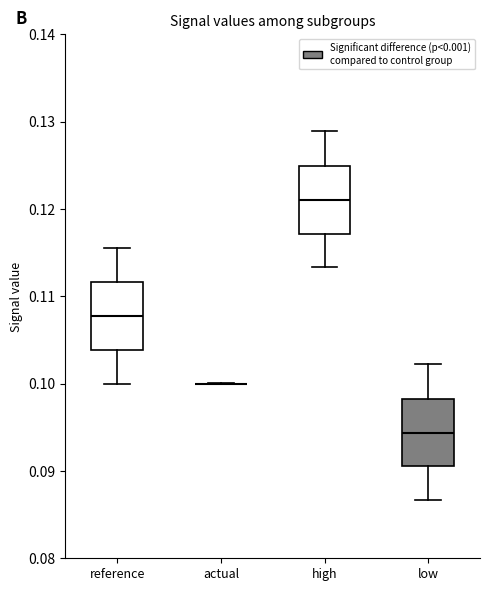

Reading left to right, read every box against the y-axis: the position of its median line, the range the box covers, and the ends of its whiskers. The values are not printed on the chart, so give them approximately, as read against the axis.

reference: median 0.108, box 0.104 to 0.112, whiskers 0.100 to 0.116
actual: box collapsed to a line at 0.100, whiskers 0.100 to 0.100
high: median 0.121, box 0.117 to 0.125, whiskers 0.113 to 0.129
low: median 0.094, box 0.091 to 0.098, whiskers 0.087 to 0.102